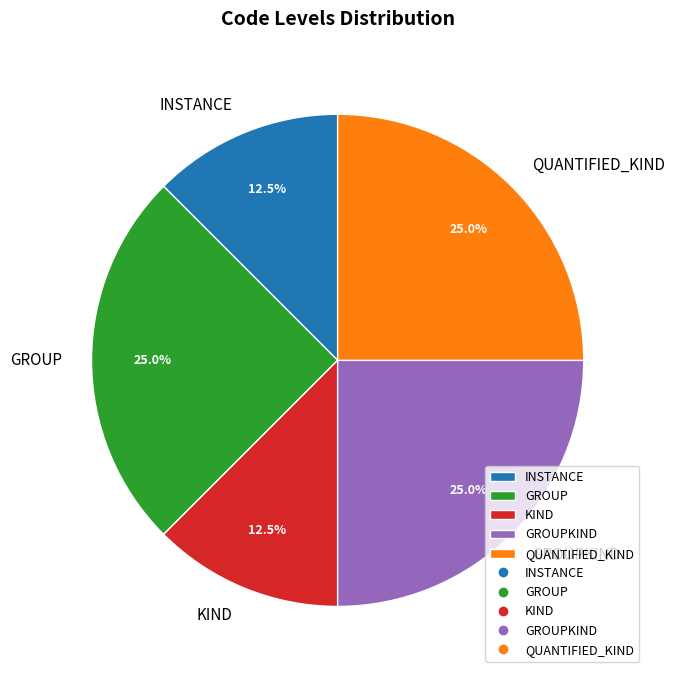

Which has a higher value, GROUP or INSTANCE?

GROUP